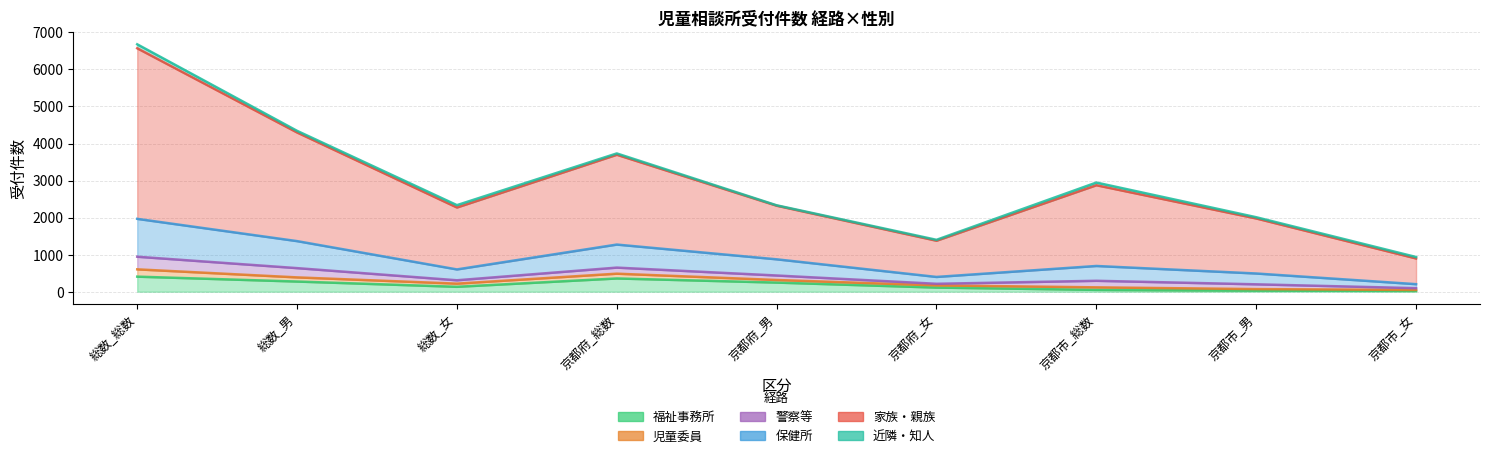

True or false: 福祉事務所 has a value of 7 at 京都市_女.

False